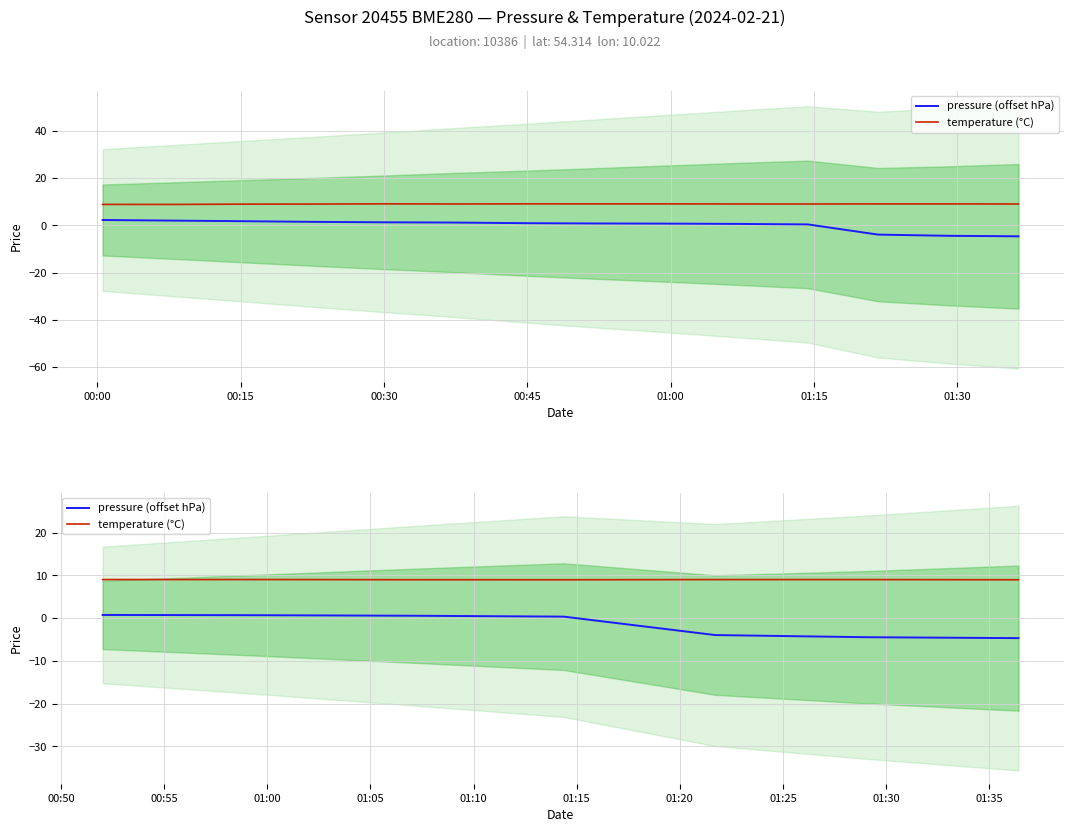

What position from the right is 01:00?

3